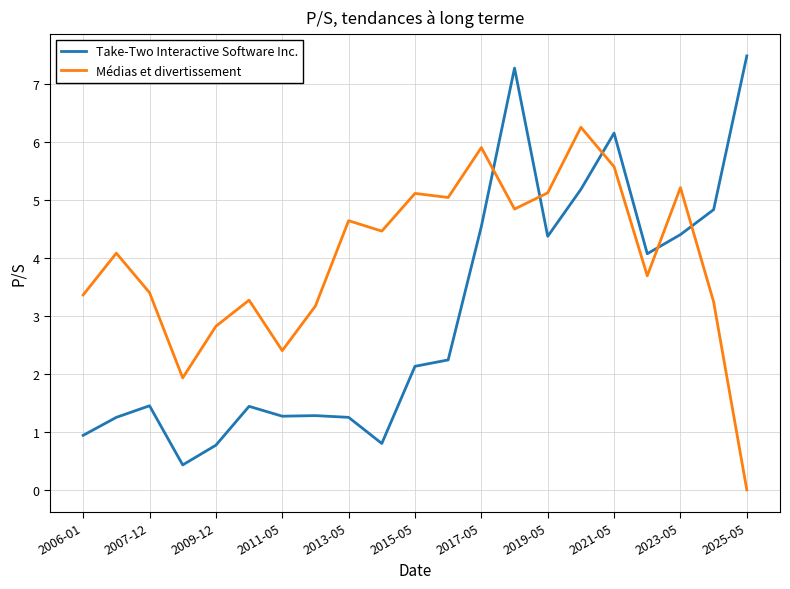

Rank the series by their average value, from highest to lowest.

Médias et divertissement, Take-Two Interactive Software Inc.